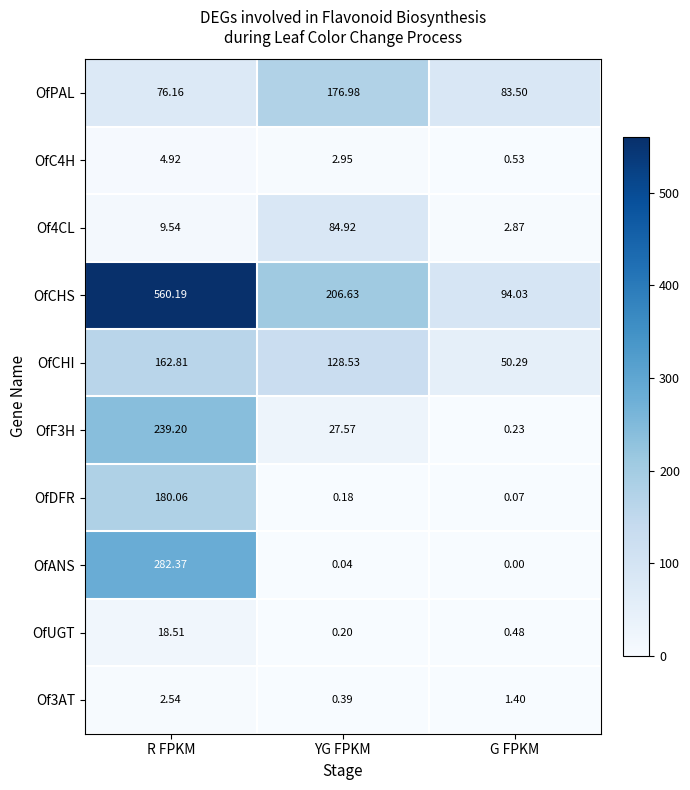

Which series has the largest total across all categories?

OfCHS